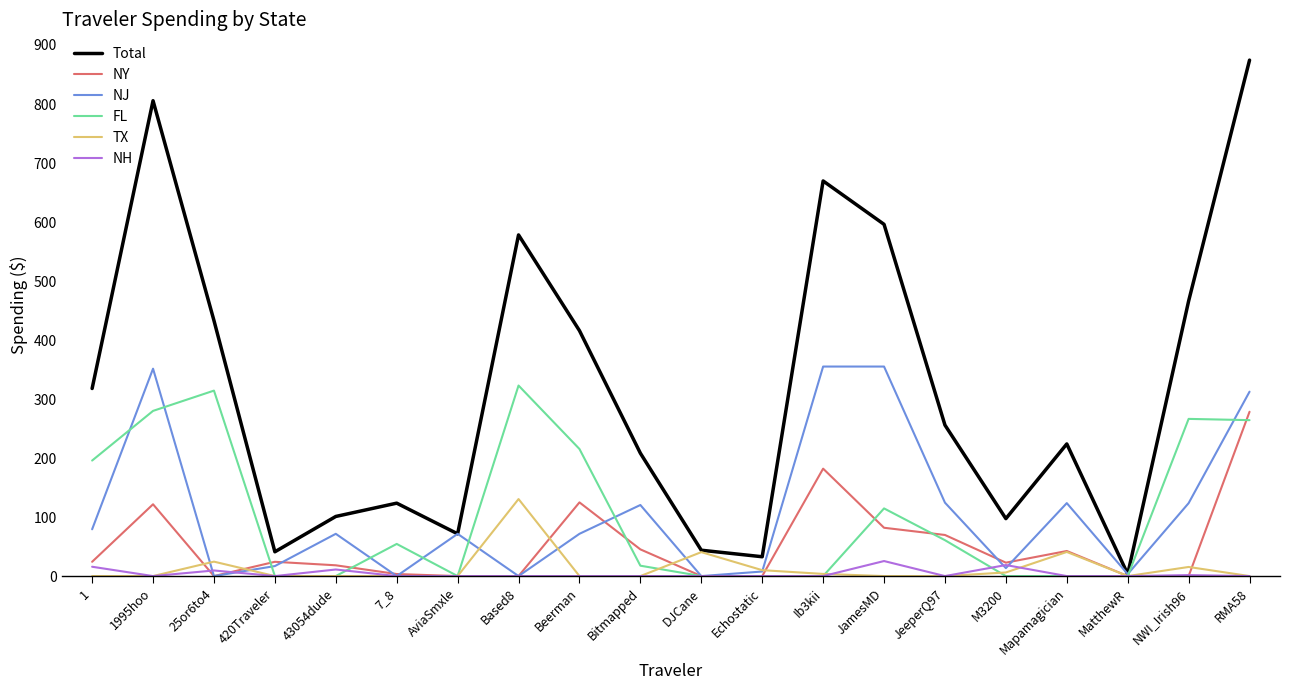

At 1, list the series in order from smallest to largest.

TX, NH, NY, NJ, FL, Total